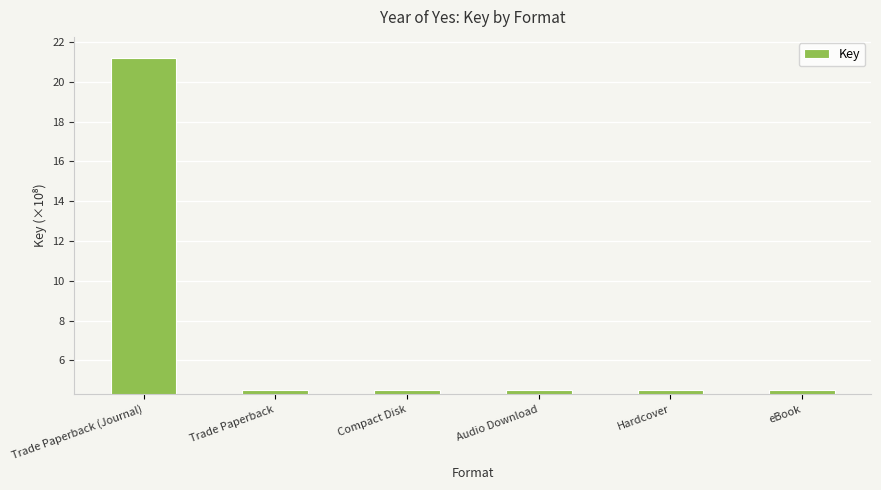

Is it true that the value at Hardcover is 4.5?

True